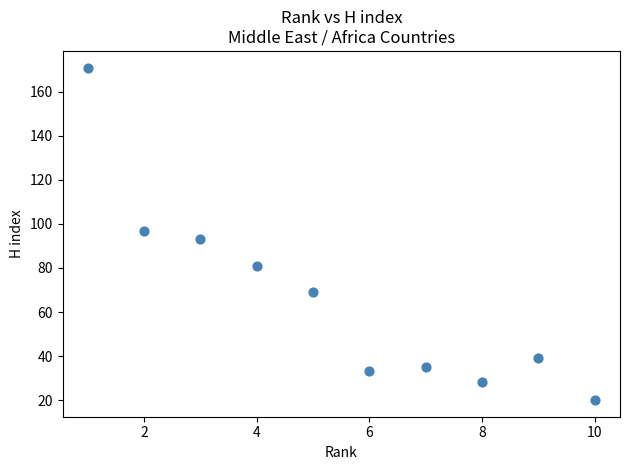

What is the average X value?

6